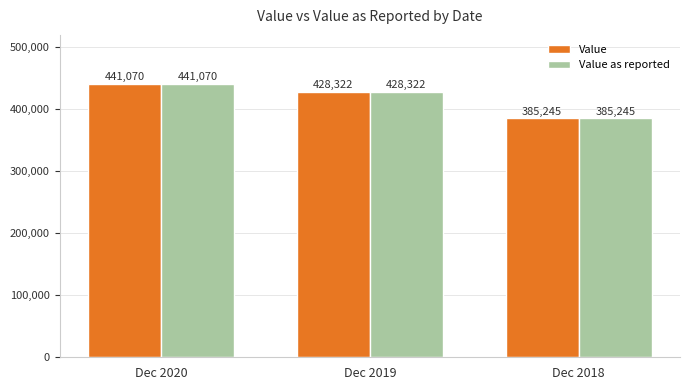

How many values in the Value as reported series are below 428322?

1